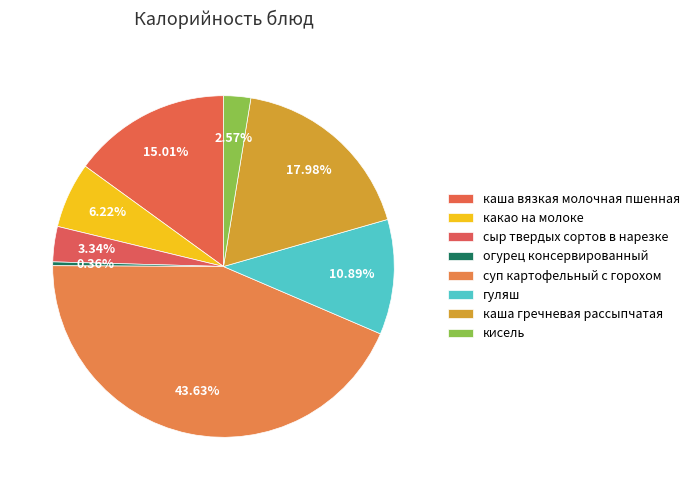

To the nearest percent, what portion does какао на молоке represent?

6%